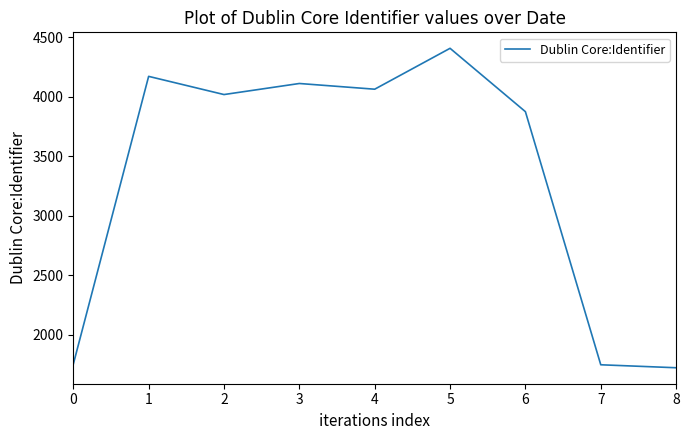

How many interior local valleys (lower than both neighbors) does the data have?

2